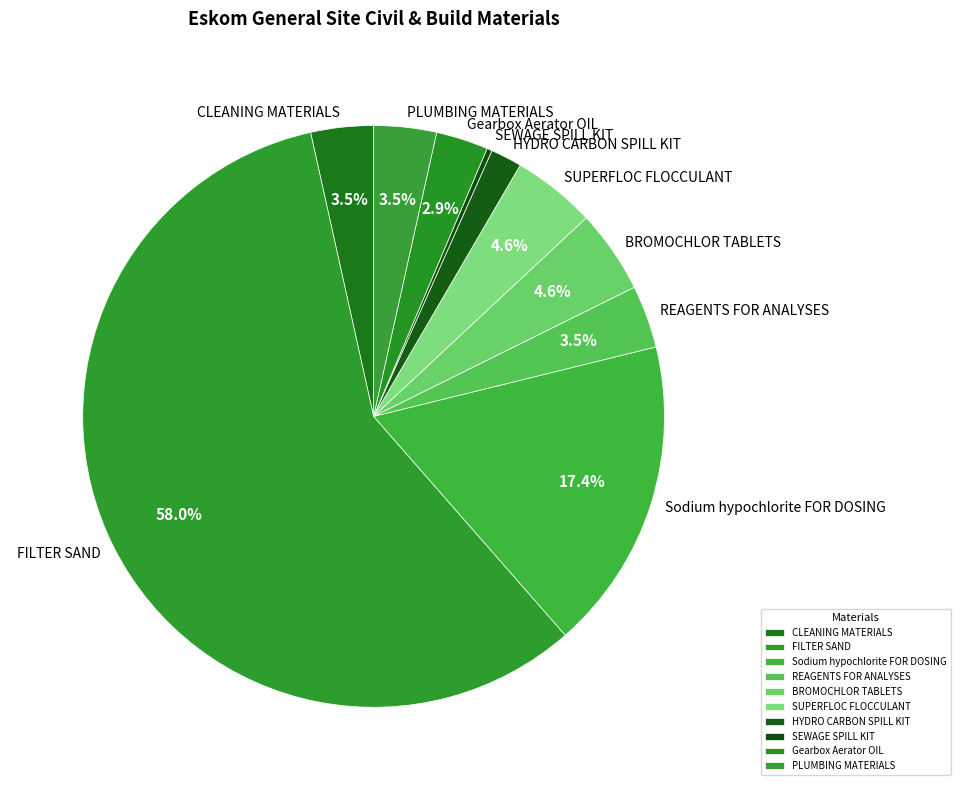

Does any single category account for the majority?

Yes